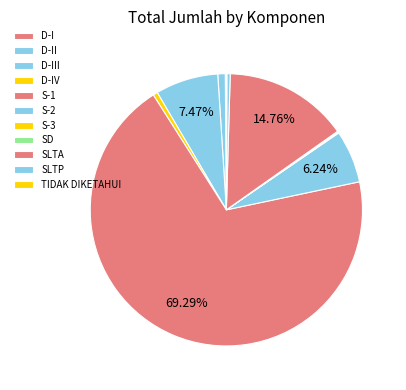

Is it true that SLTA is 15% of the pie?

True